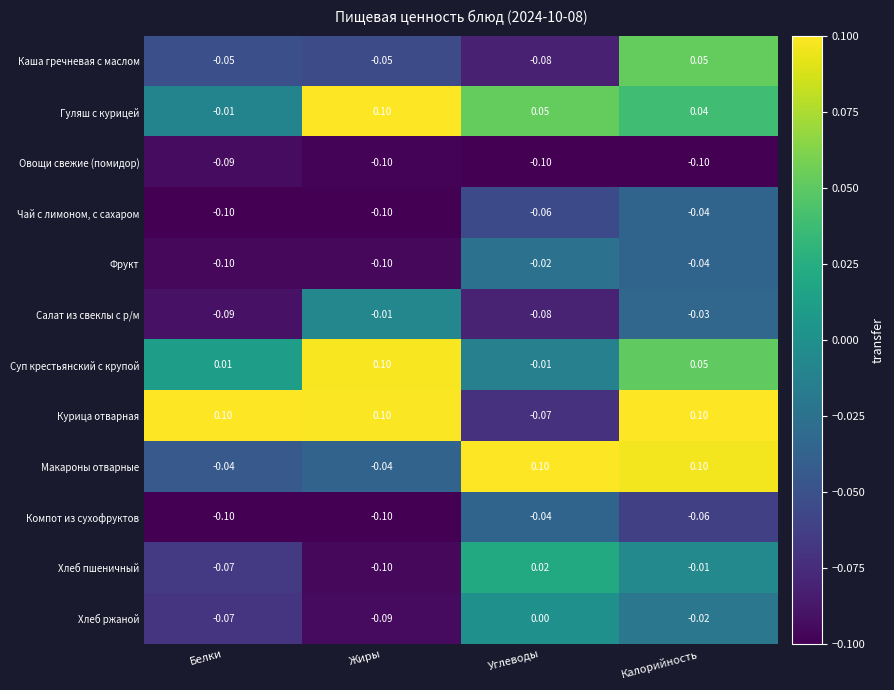

Which category has the highest value in the Фрукт series?

Углеводы